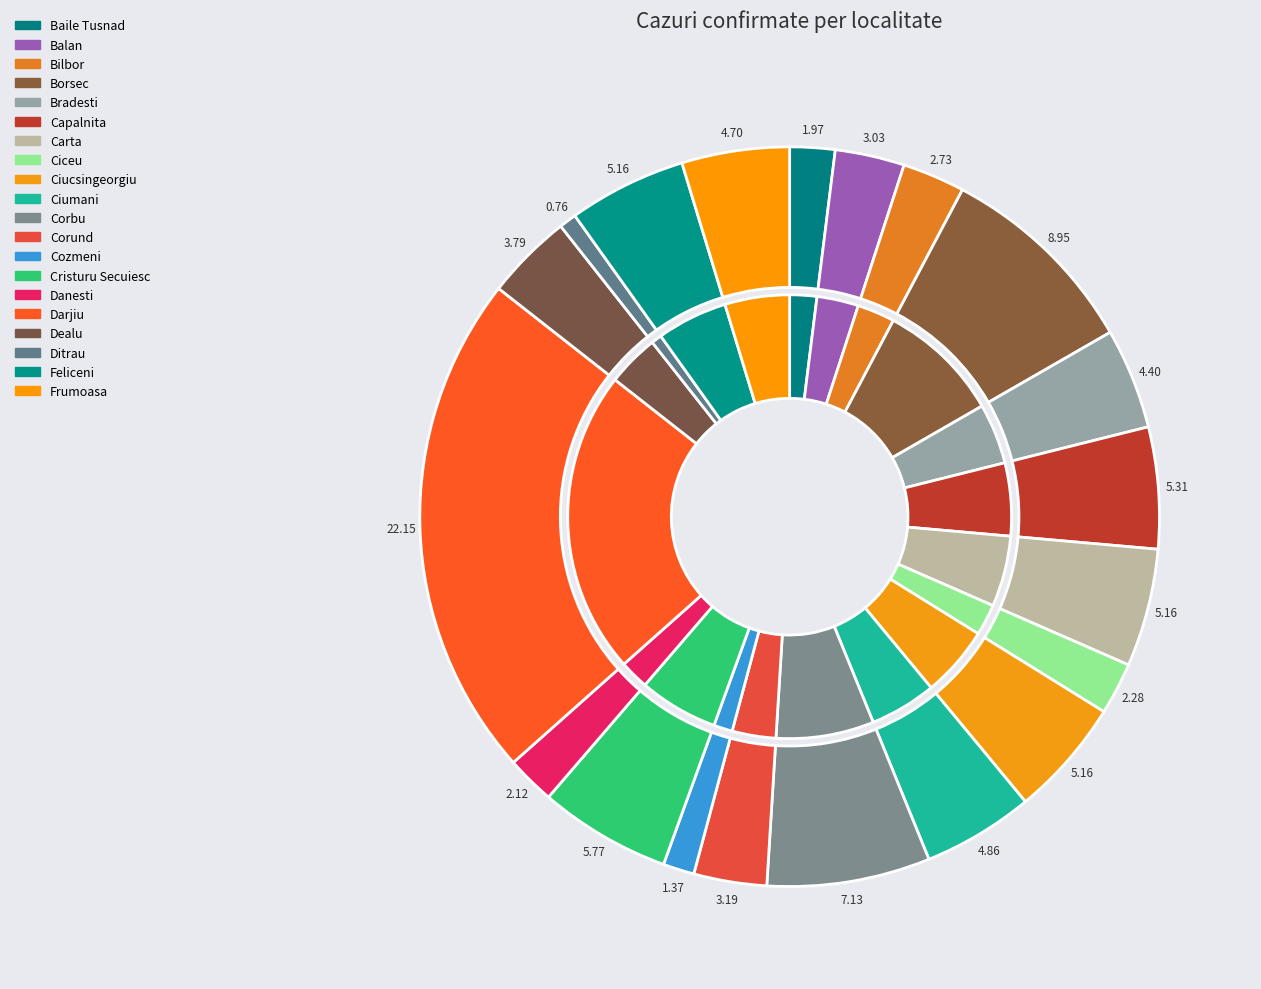

Count the number of slices in the pie.

20